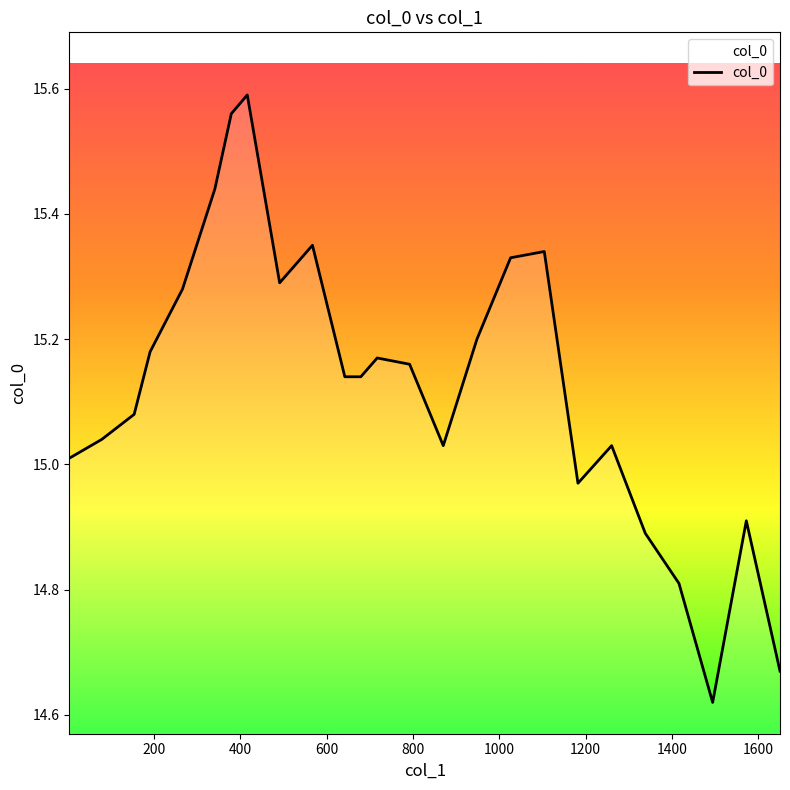

What is the sum of all values?

378.2